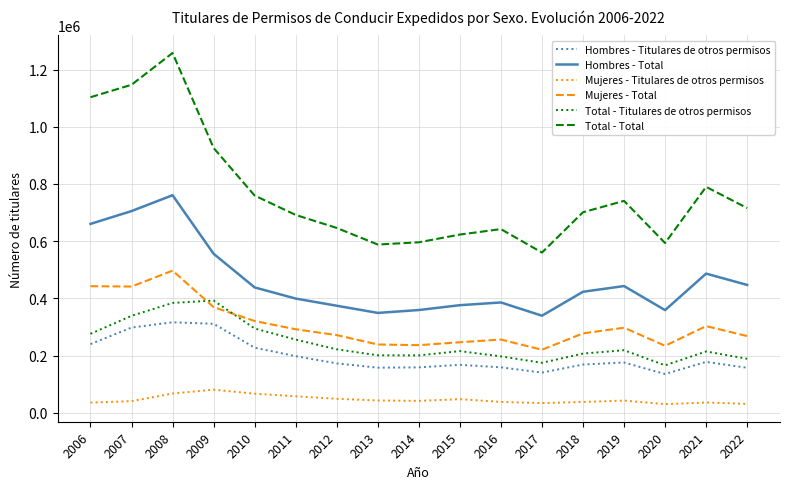

What is the greatest value displayed?

1257901